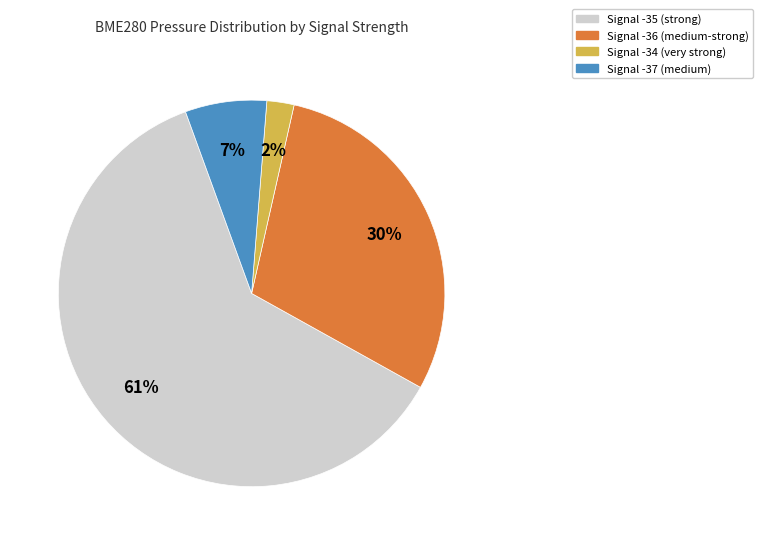

Is it true that Signal -36 is 15% of the pie?

False